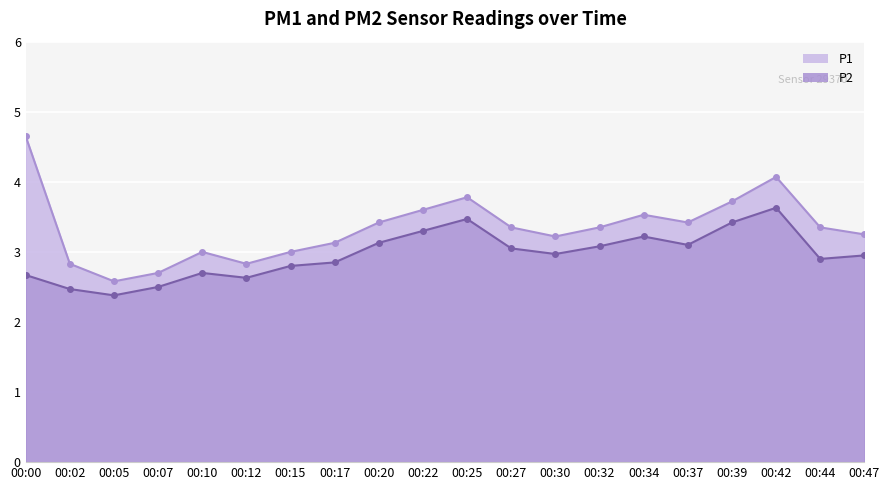

True or false: P1 and P2 intersect in this chart.

False